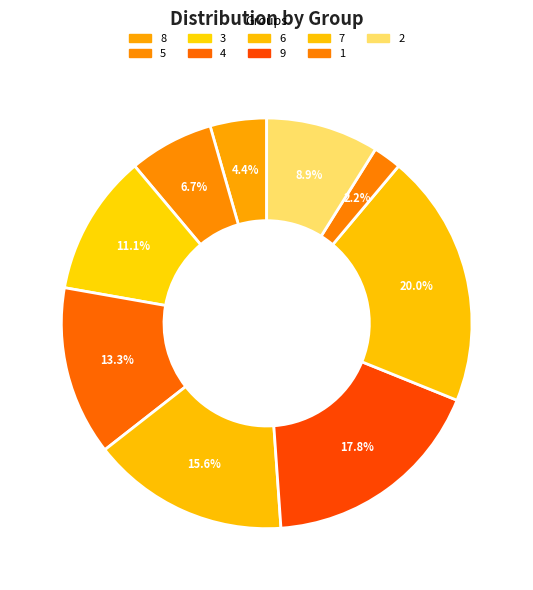

How many slices are in this pie chart?

9